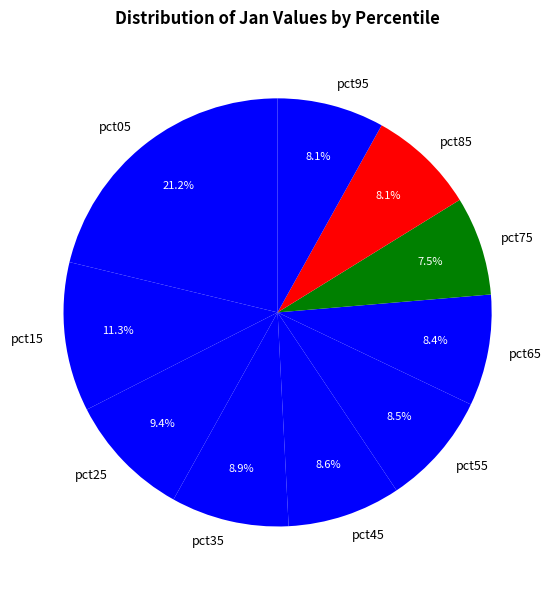

To the nearest percent, what portion does pct95 represent?

8%